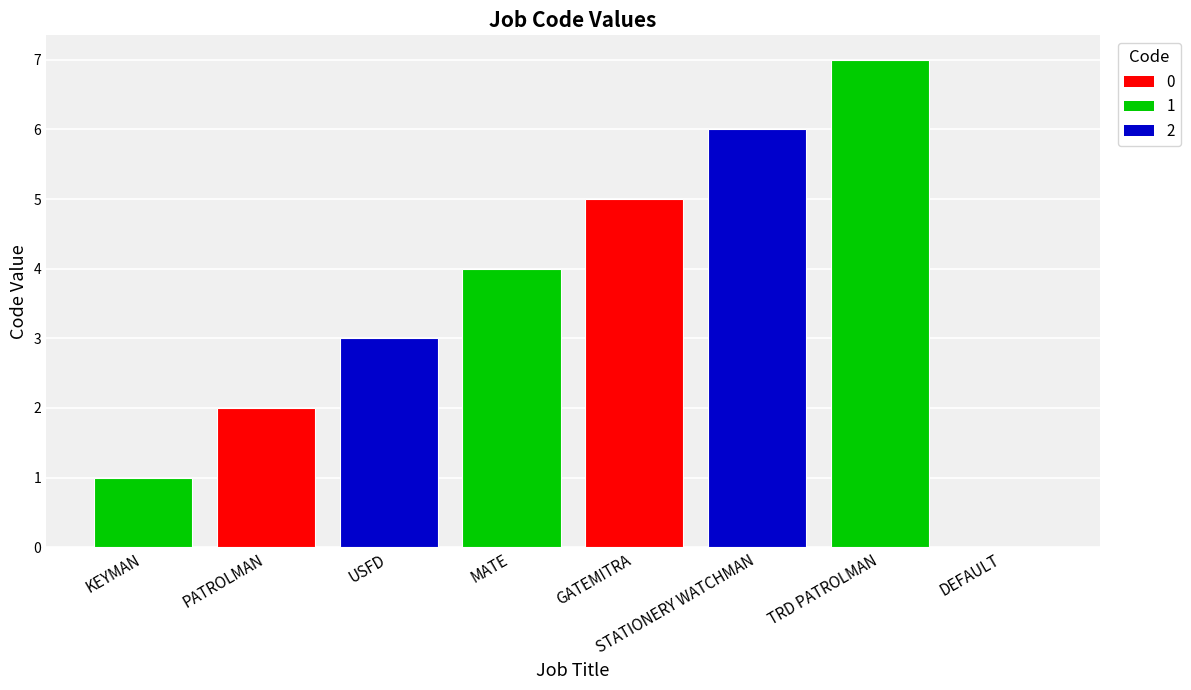

What is the average value?

4